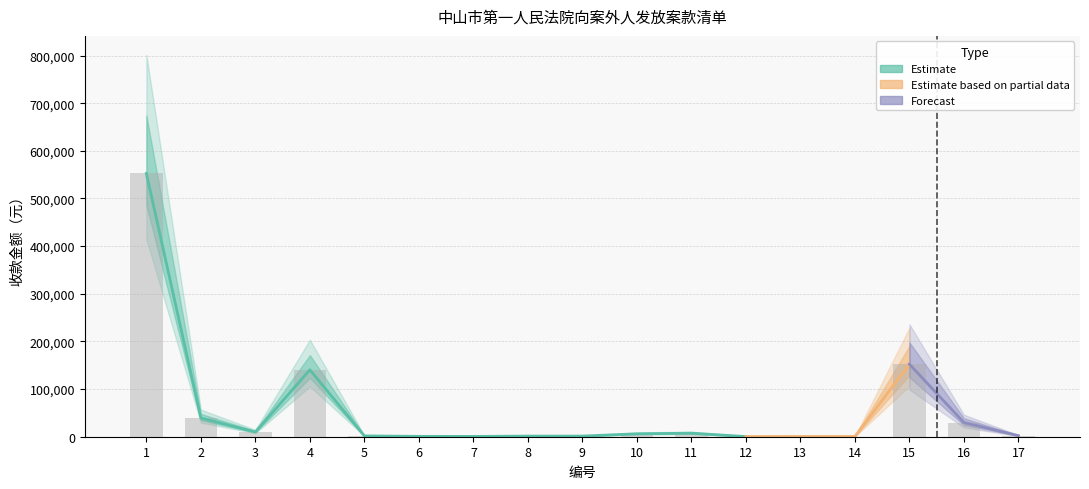

True or false: the data shows 60850.6 at 2.

False